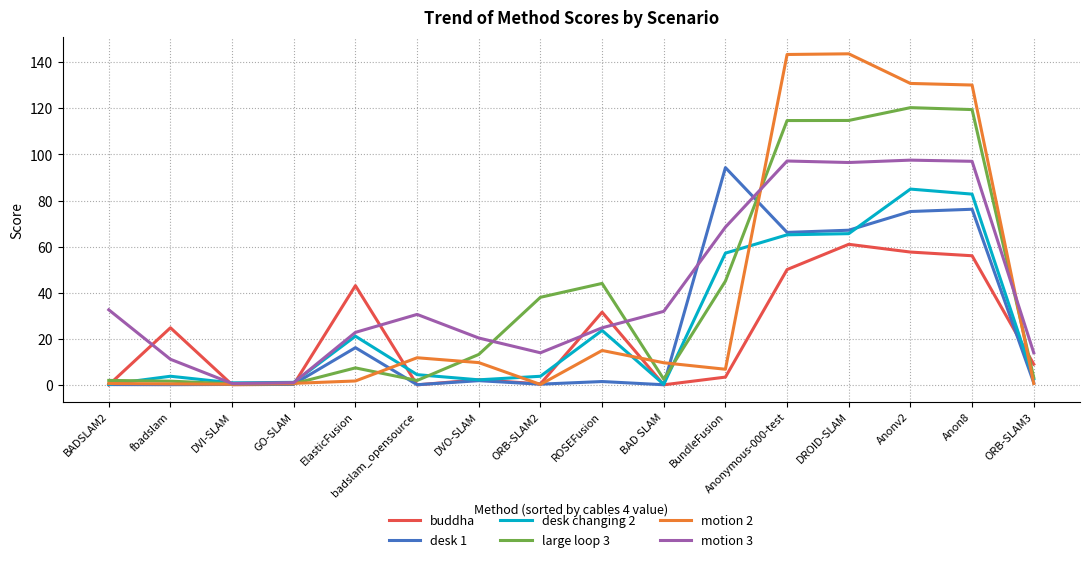

The value of motion 2 at DVO-SLAM is 9.8. True or false?

True